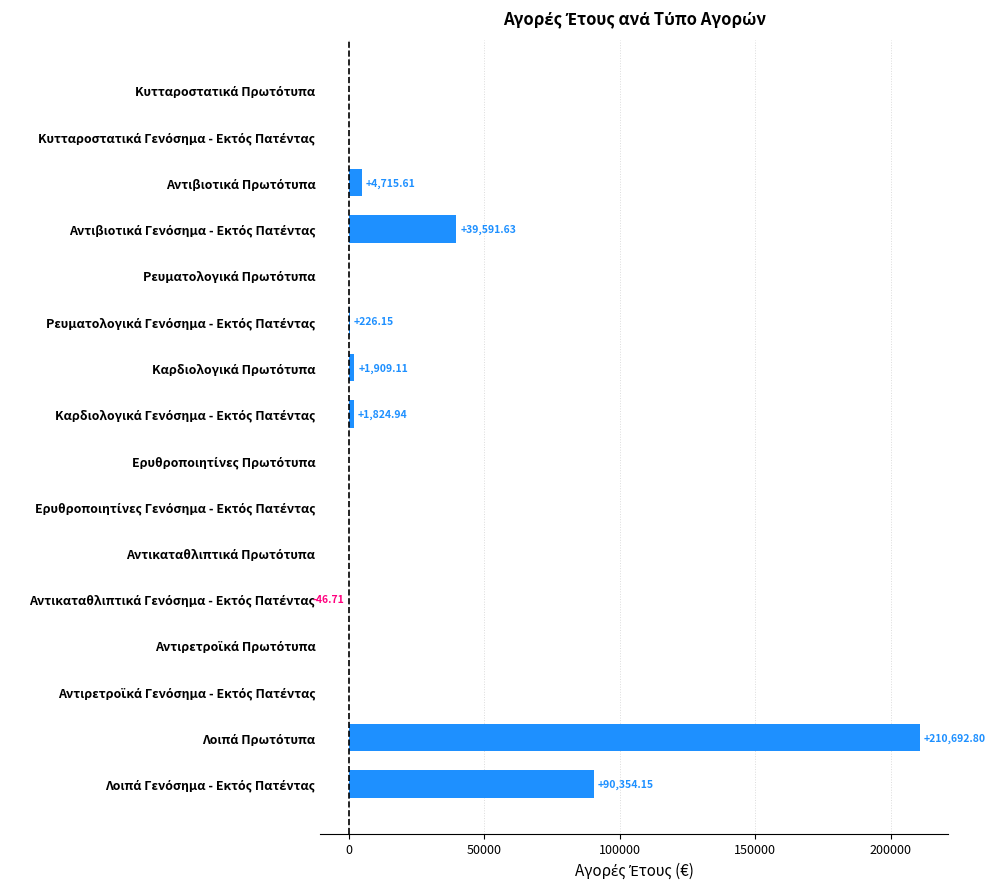

What is the sum of all values?

349267.7